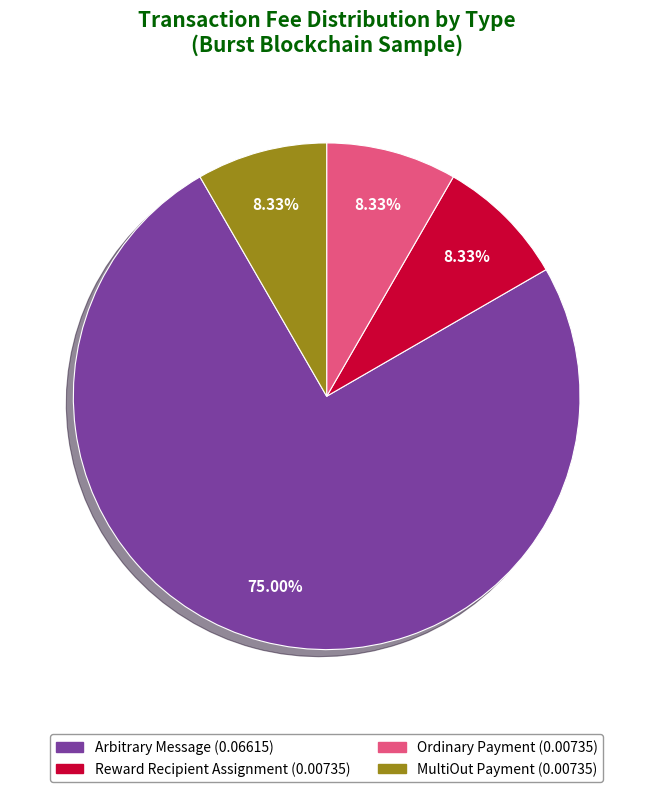

Count the number of slices in the pie.

4